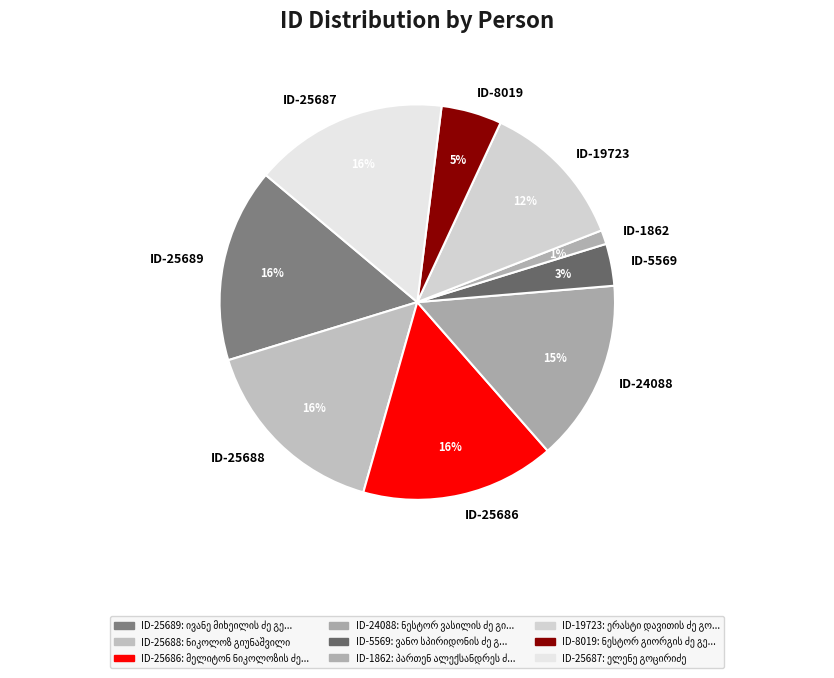

True or false: ID-19723 accounts for 12% of the total.

True